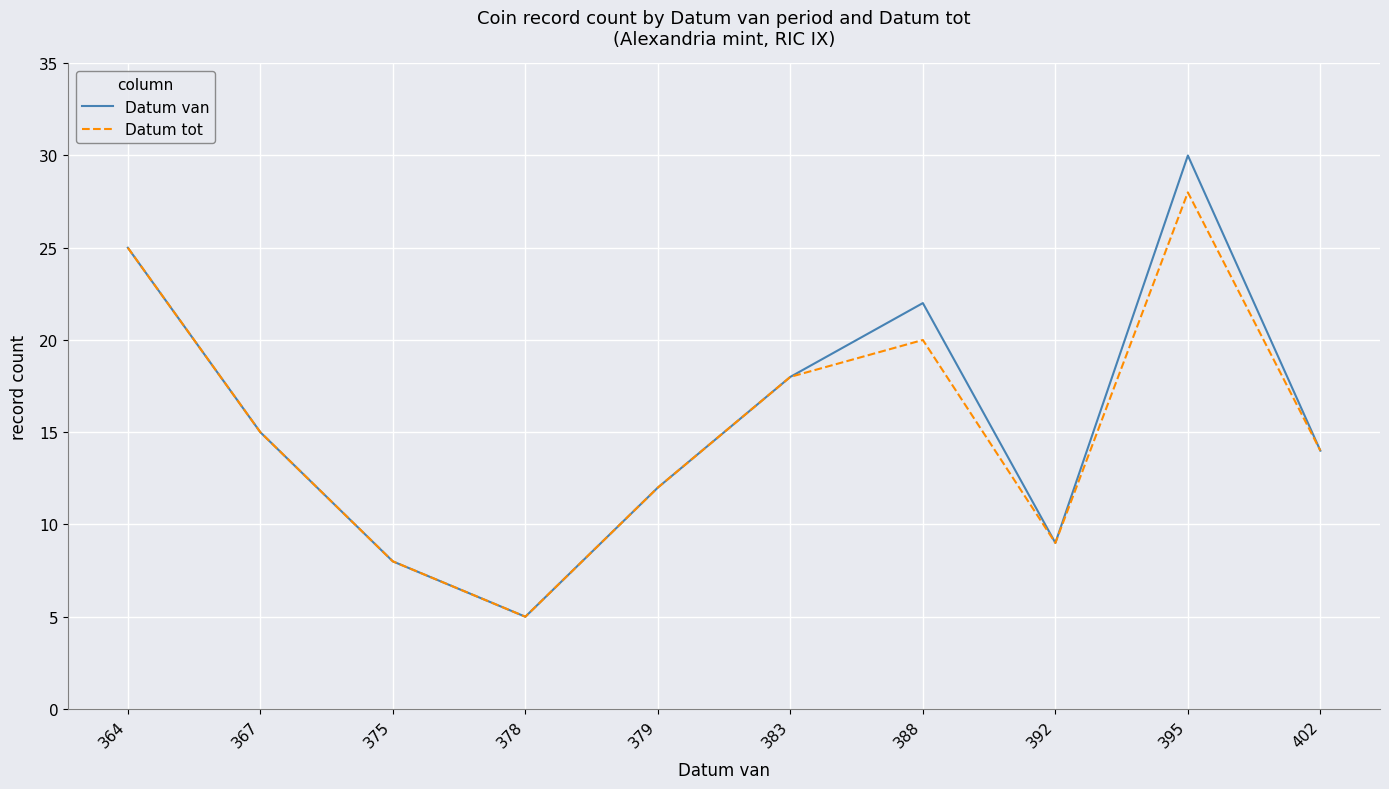

At how many categories does at least one series exceed 11?

7